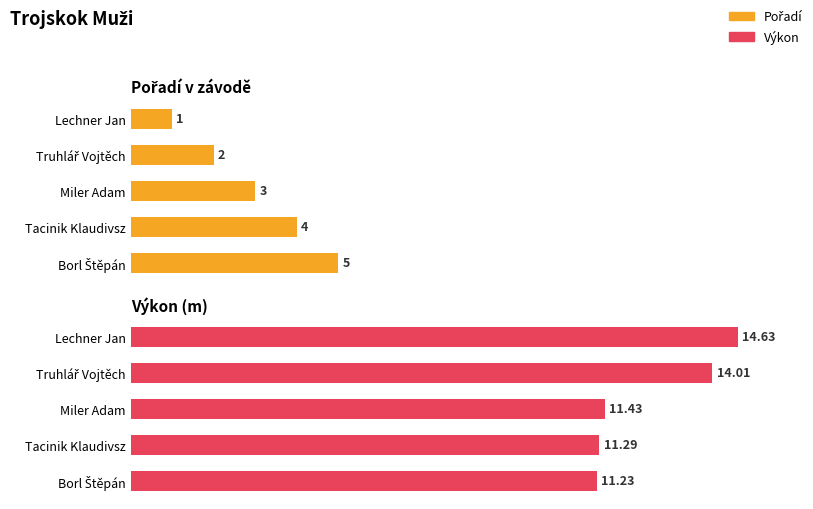

Reading left to right, what are all the values shown in this chart?

Pořadí: 1.0	2.0	3.0	4.0	5.0
Výkon: 14.6	14.0	11.4	11.3	11.2